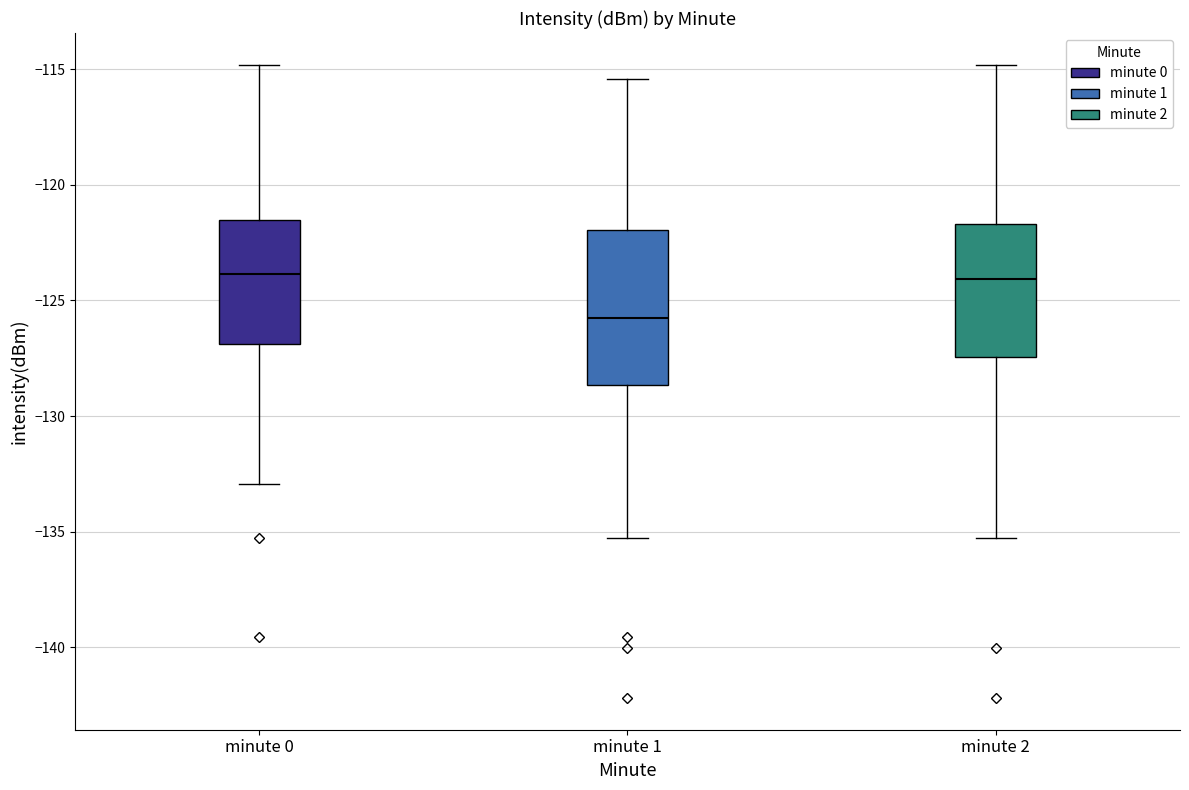

Reading left to right, read every box against the y-axis: the position of its median line, the range the box covers, and the ends of its whiskers. The values are not printed on the chart, so give them approximately, as read against the axis.

minute 0: median -124.0, box -127.0 to -121.5, whiskers -133.0 to -115.0
minute 1: median -126.0, box -128.5 to -122.0, whiskers -135.5 to -115.5
minute 2: median -124.0, box -127.5 to -121.5, whiskers -135.5 to -115.0